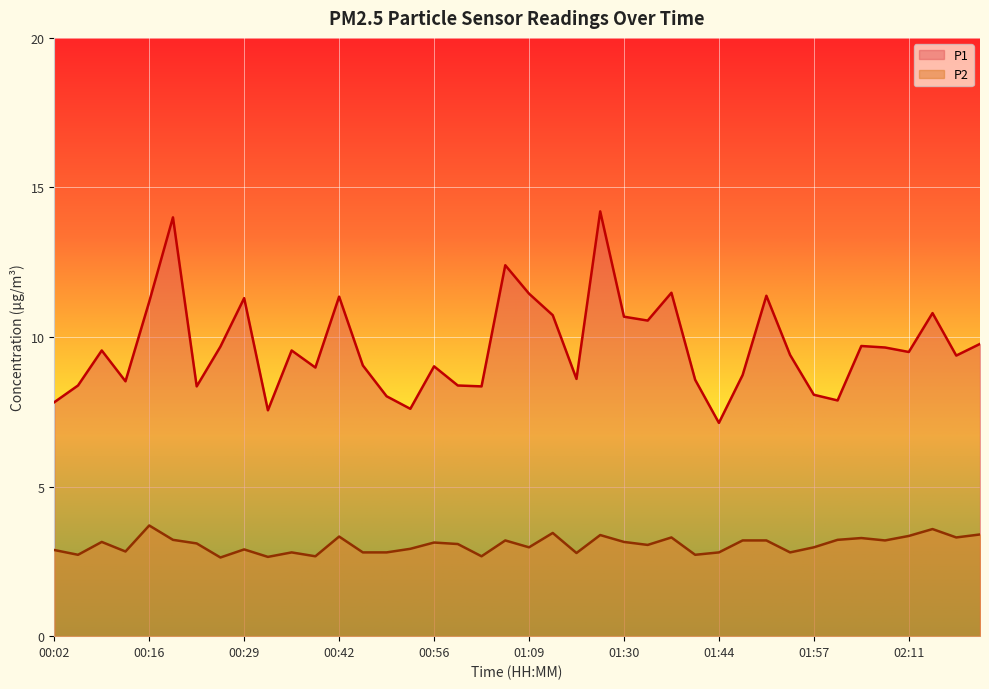

At which category is the sum across all series the highest?

01:27